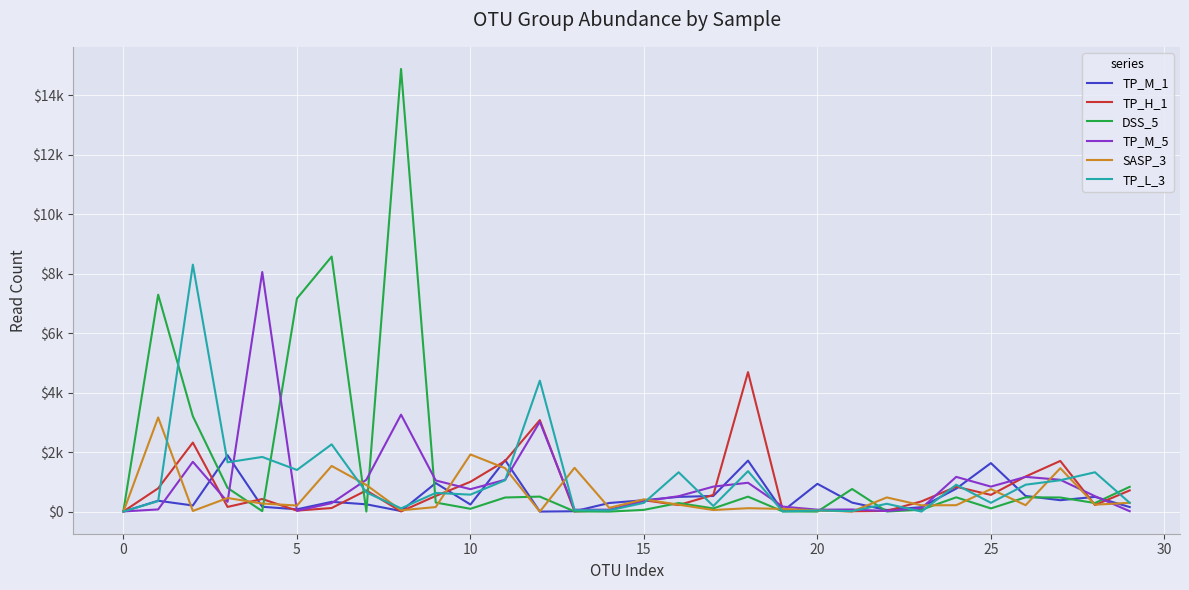

What is the difference between the maximum and second lowest values in the TP_H_1 series?

4687